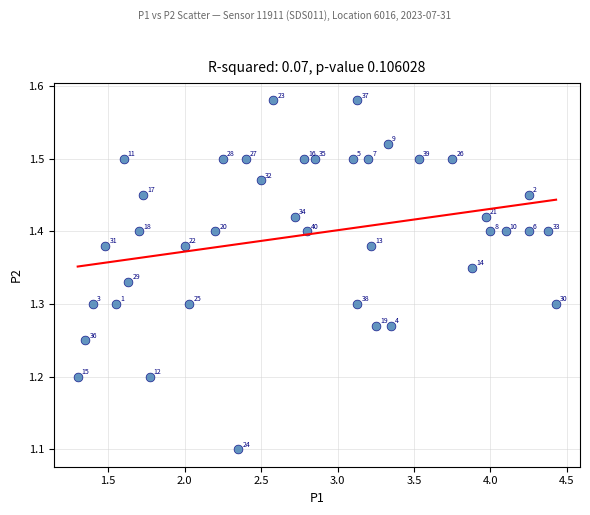

What Y value in the scatter plot is closest to 1?

1.1